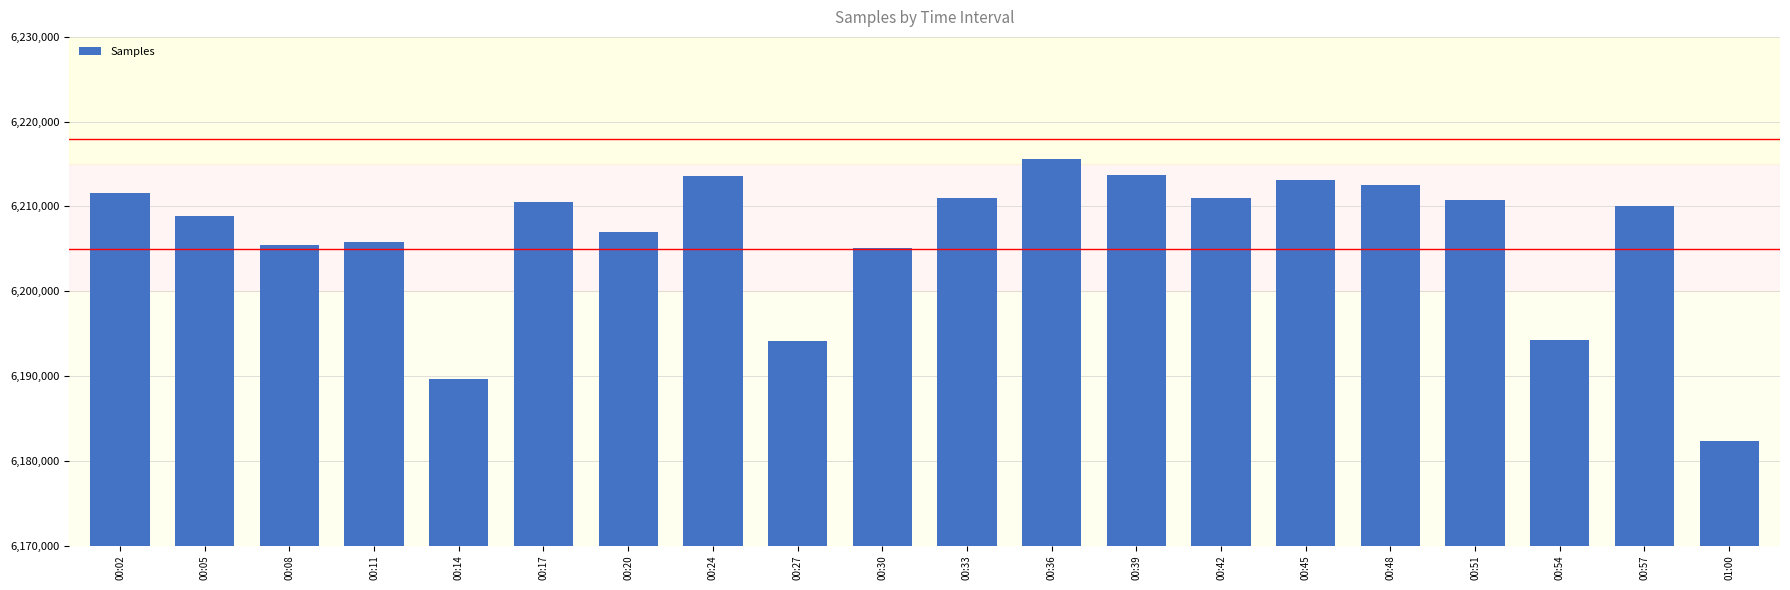

Approximately how many times larger is the value at 00:24 compared to 00:36?

1.0